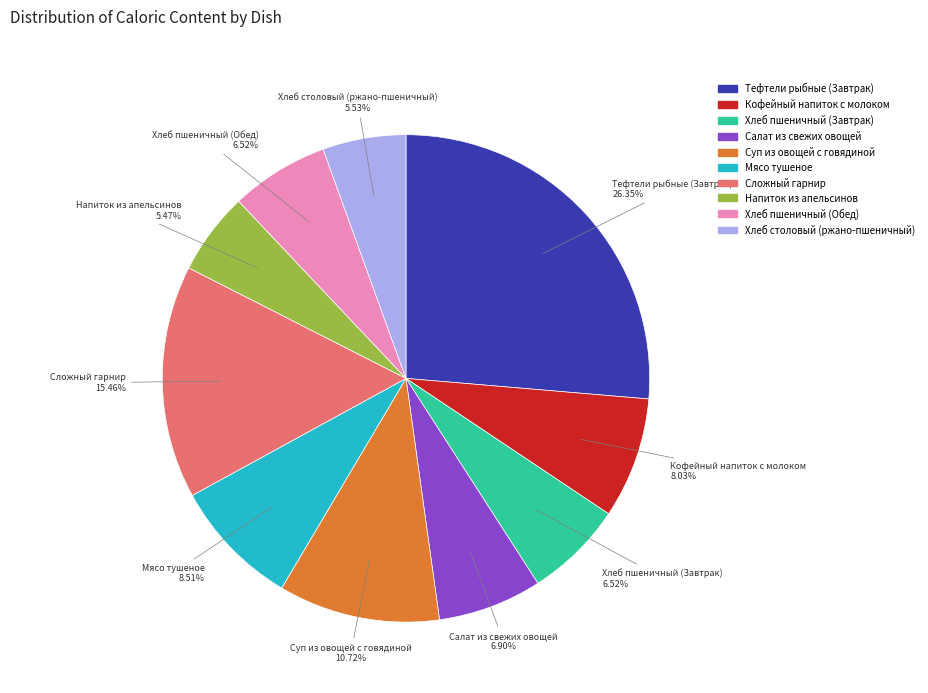

What percentage is NOT represented by Хлеб пшеничный (Завтрак)?

93.5%